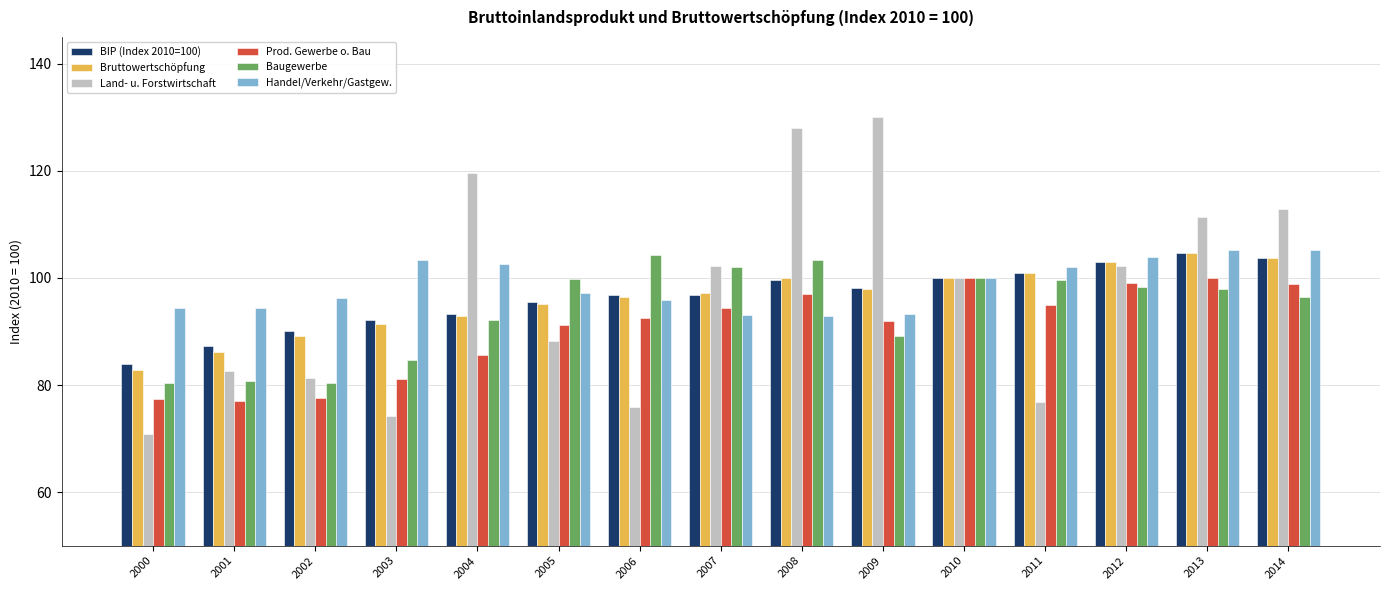

Read the Land- u. Forstwirtschaft value at 2003.

74.3